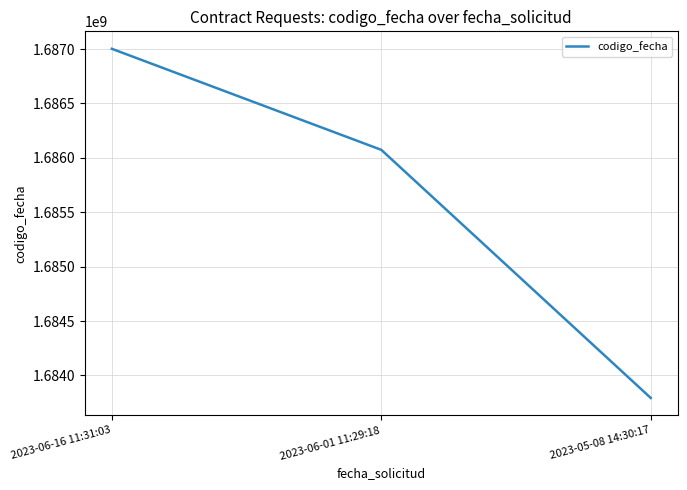

How many lines are shown in the chart?

1